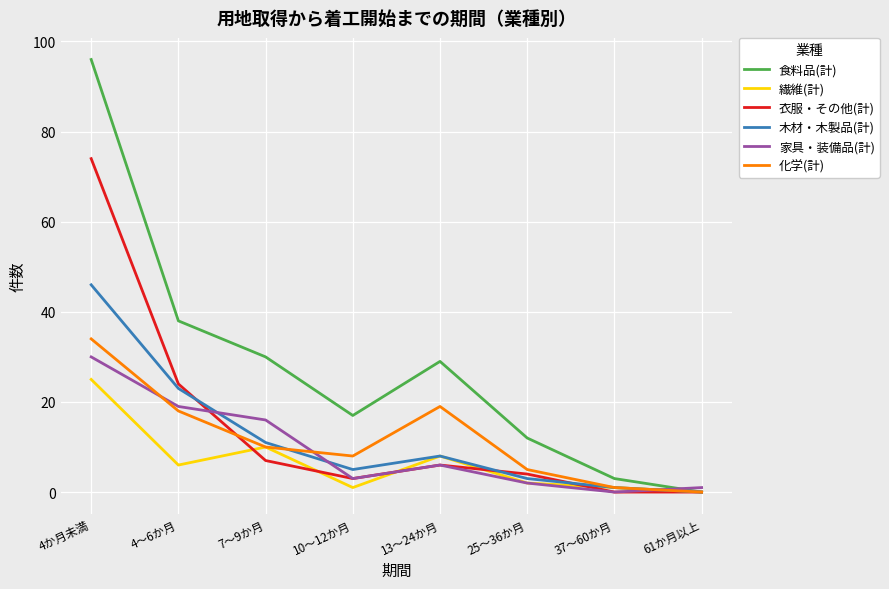

What is the average value of the 木材・木製品(計) series?

12